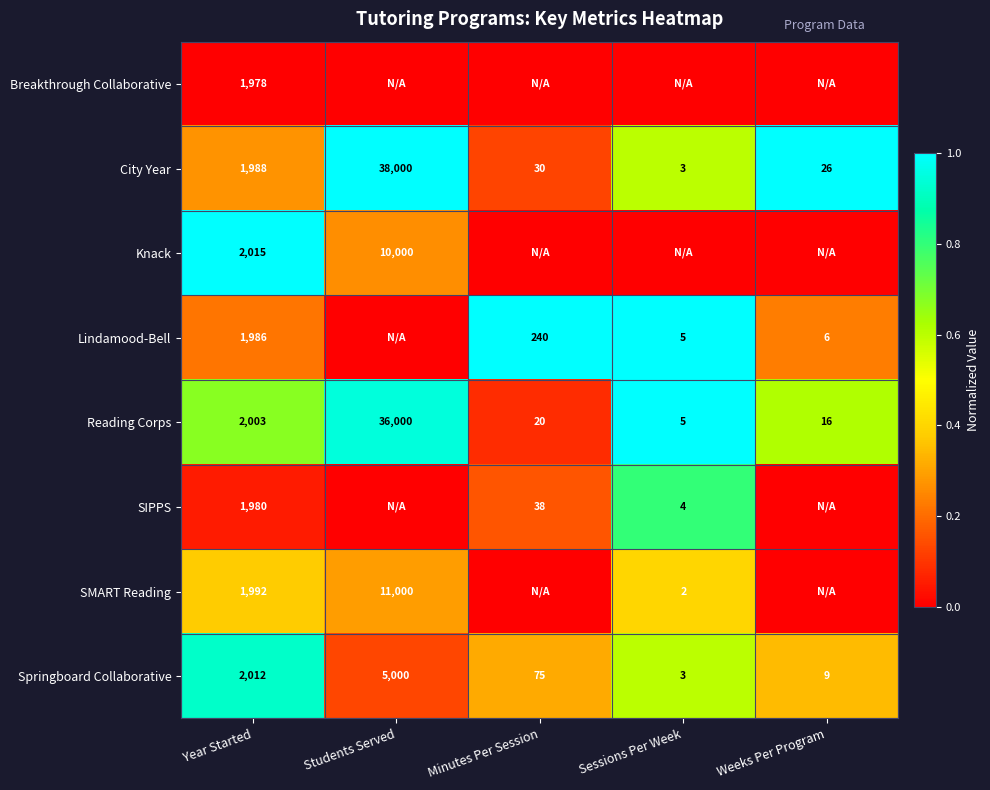

What is the total value across all series at Year Started?

15954